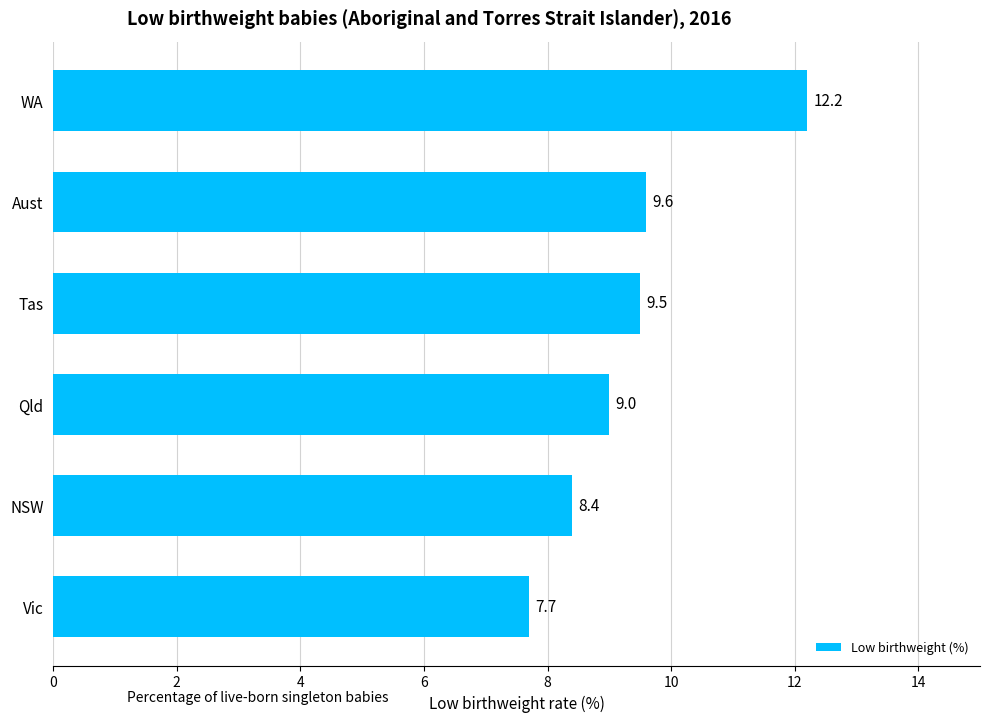

The value at Tas is 13.1. True or false?

False